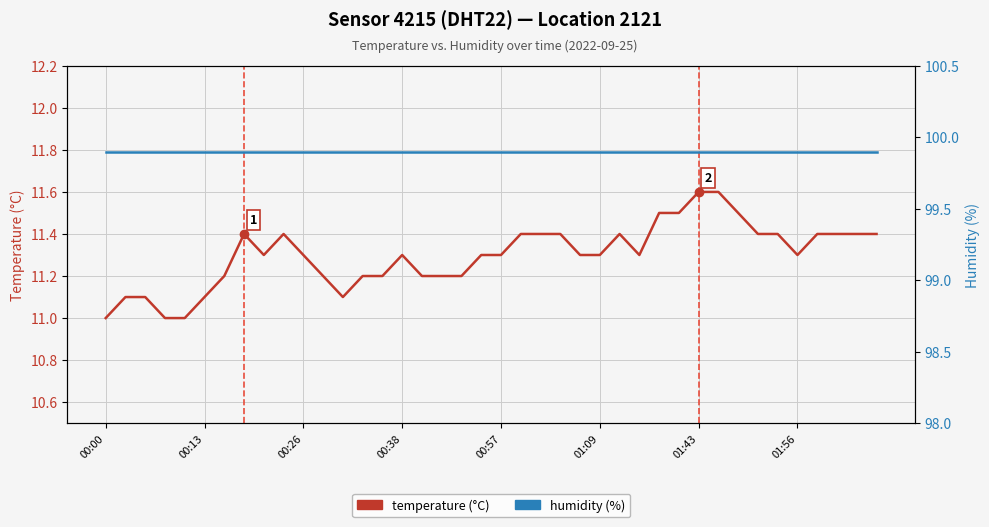

At which category does the chart reach its peak across all series?

00:00